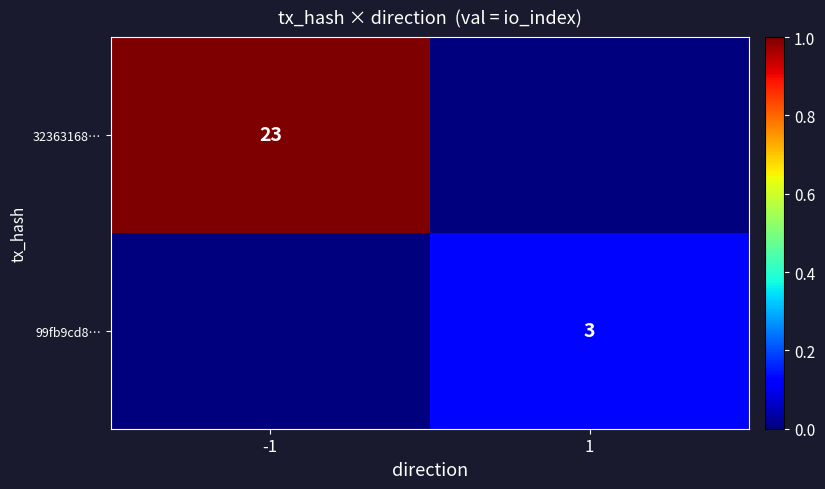

The value of 99fb9cd8… at 1 is 1. True or false?

False